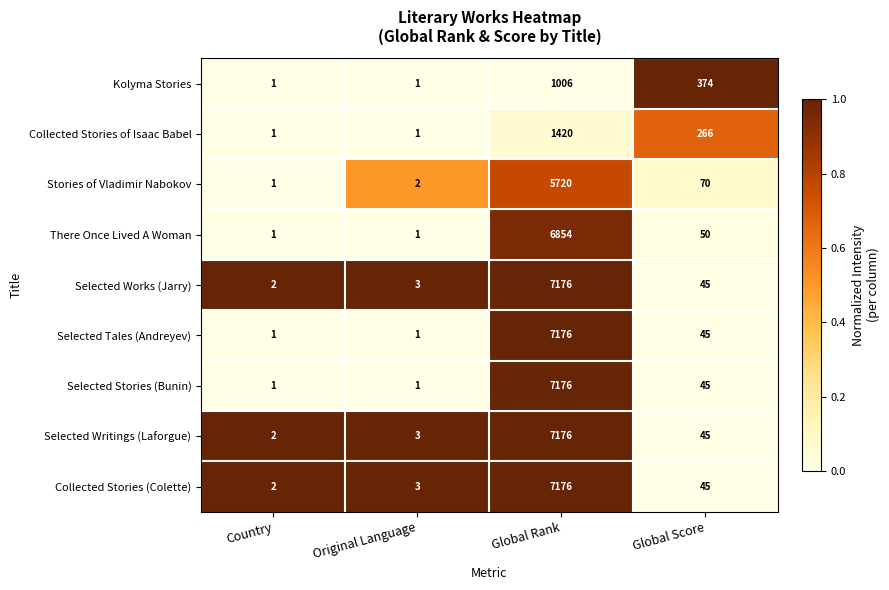

At which category does the chart reach its peak across all series?

Global Rank